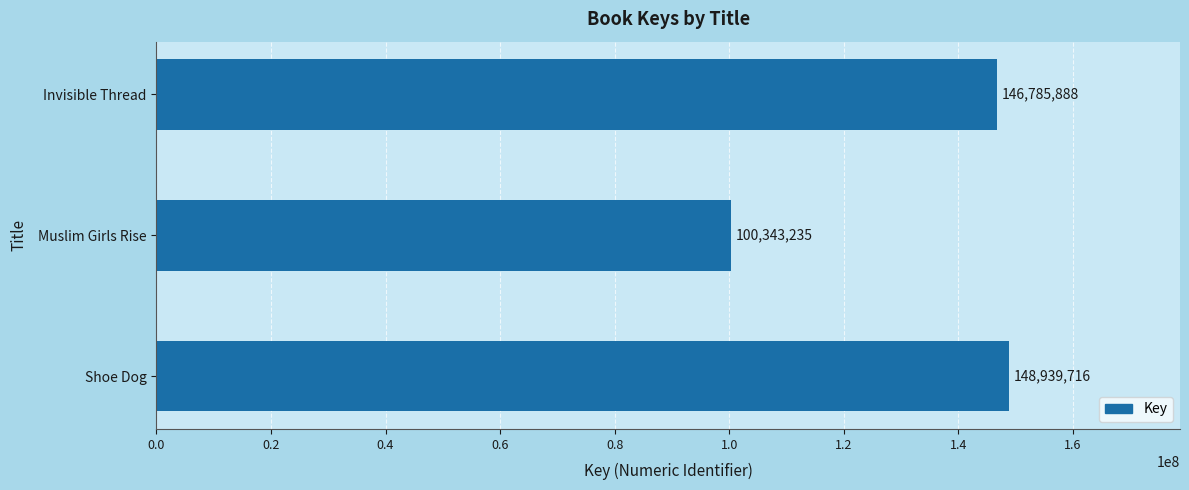

The value at Invisible Thread is 192736125. True or false?

False